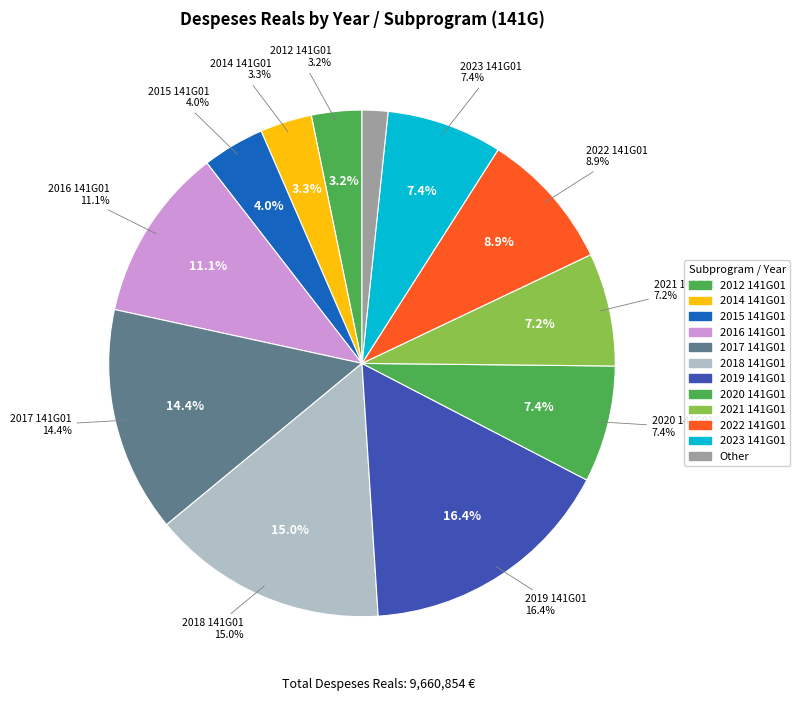

Combined, do 2019 141G01 and 2014 141G01 account for over 50%?

No